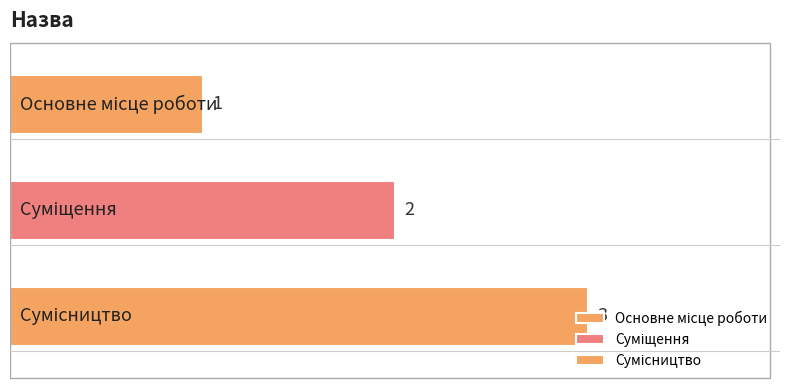

True or false: the data shows 3 at Сумісництво.

True